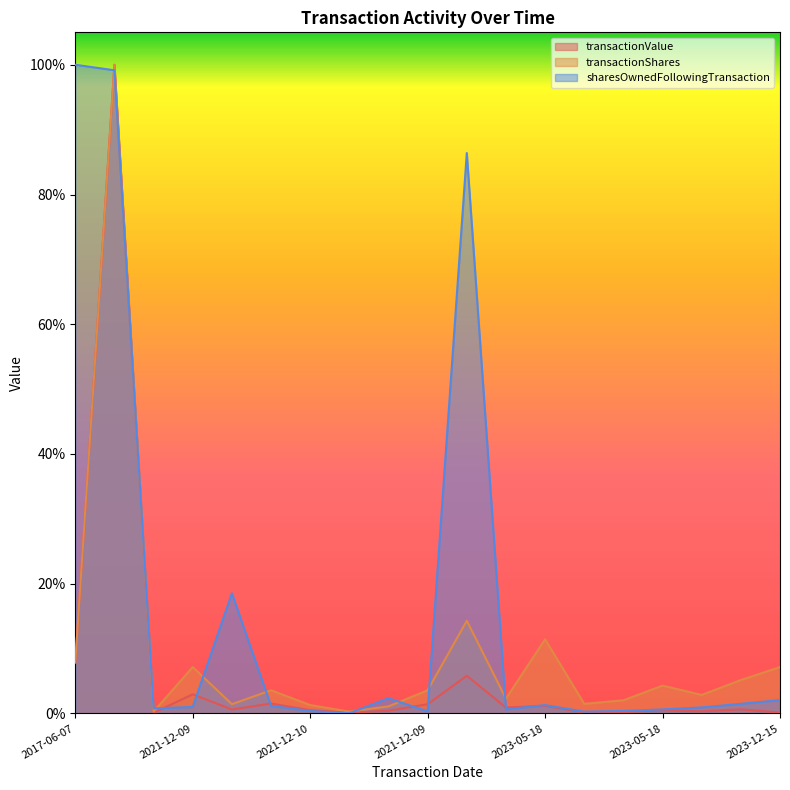

True or false: sharesOwnedFollowingTransaction has a value of 1.0 at 2017-06-07.

True